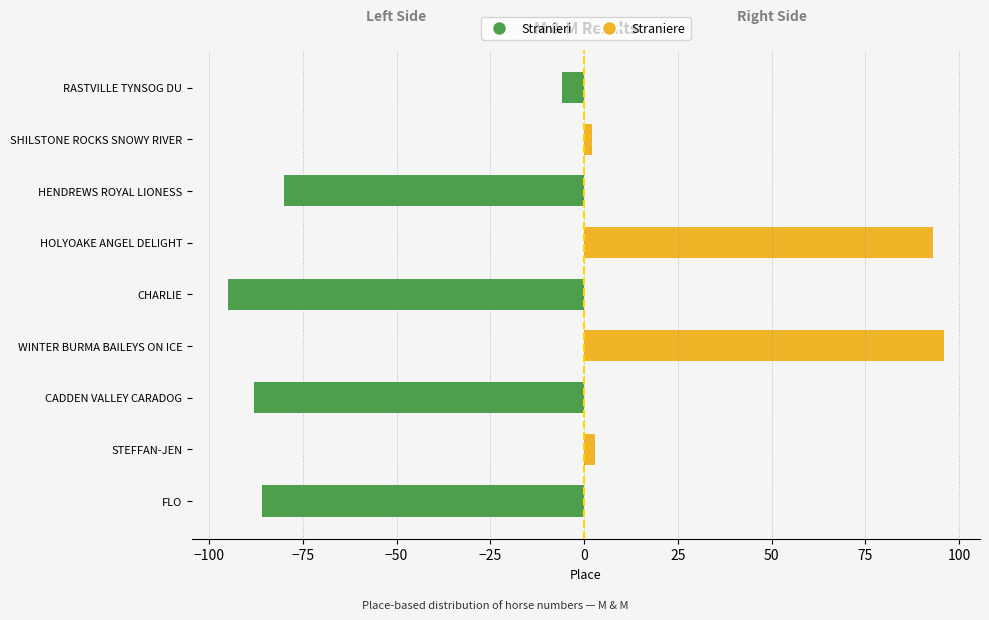

Rank the series by their maximum value, from lowest to highest.

Stranieri, Straniere